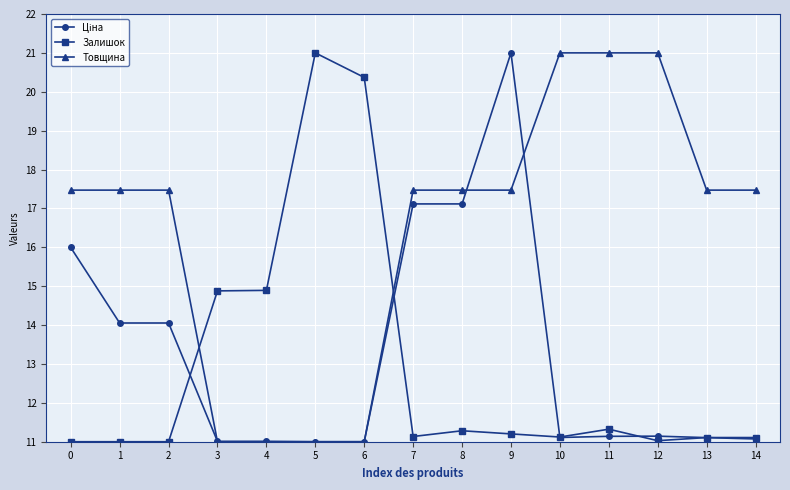

What is the greatest value displayed?

21.0